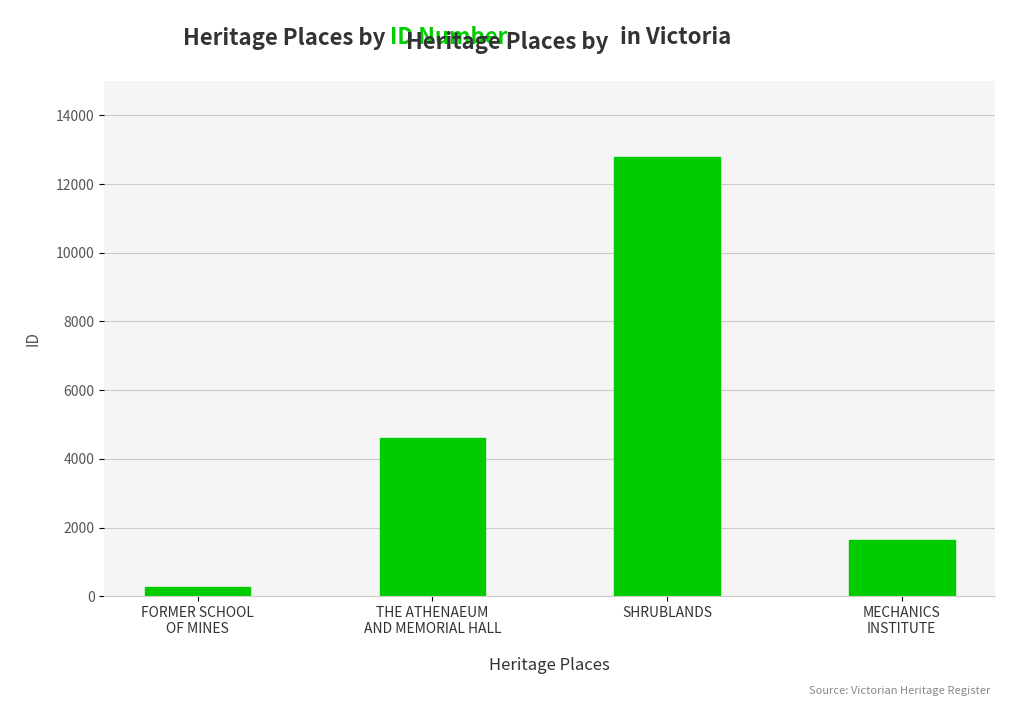

At which category does the chart reach its peak across all series?

SHRUBLANDS